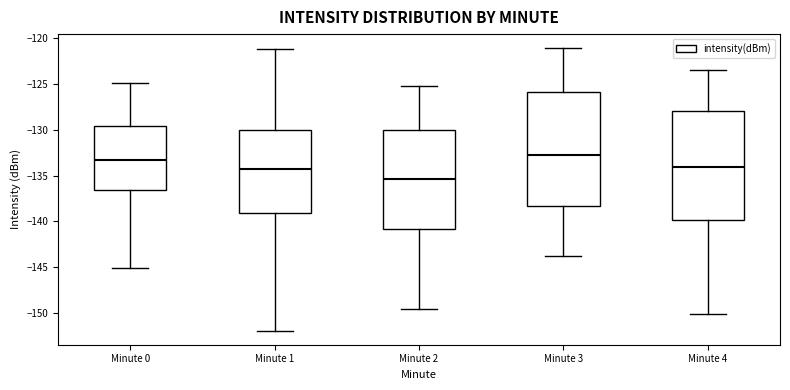

Reading left to right, transcribe this box plot: for each box, give where its median line is, the range the box spans, and where its two whiskers end, as read against the y-axis. The values are not printed on the chart, so give them approximately, as read against the axis.

Minute 0: median -133.5, box -136.5 to -129.5, whiskers -145.0 to -125.0
Minute 1: median -134.5, box -139.0 to -130.0, whiskers -152.0 to -121.0
Minute 2: median -135.5, box -141.0 to -130.0, whiskers -149.5 to -125.0
Minute 3: median -133.0, box -138.5 to -126.0, whiskers -144.0 to -121.0
Minute 4: median -134.0, box -140.0 to -128.0, whiskers -150.0 to -123.5